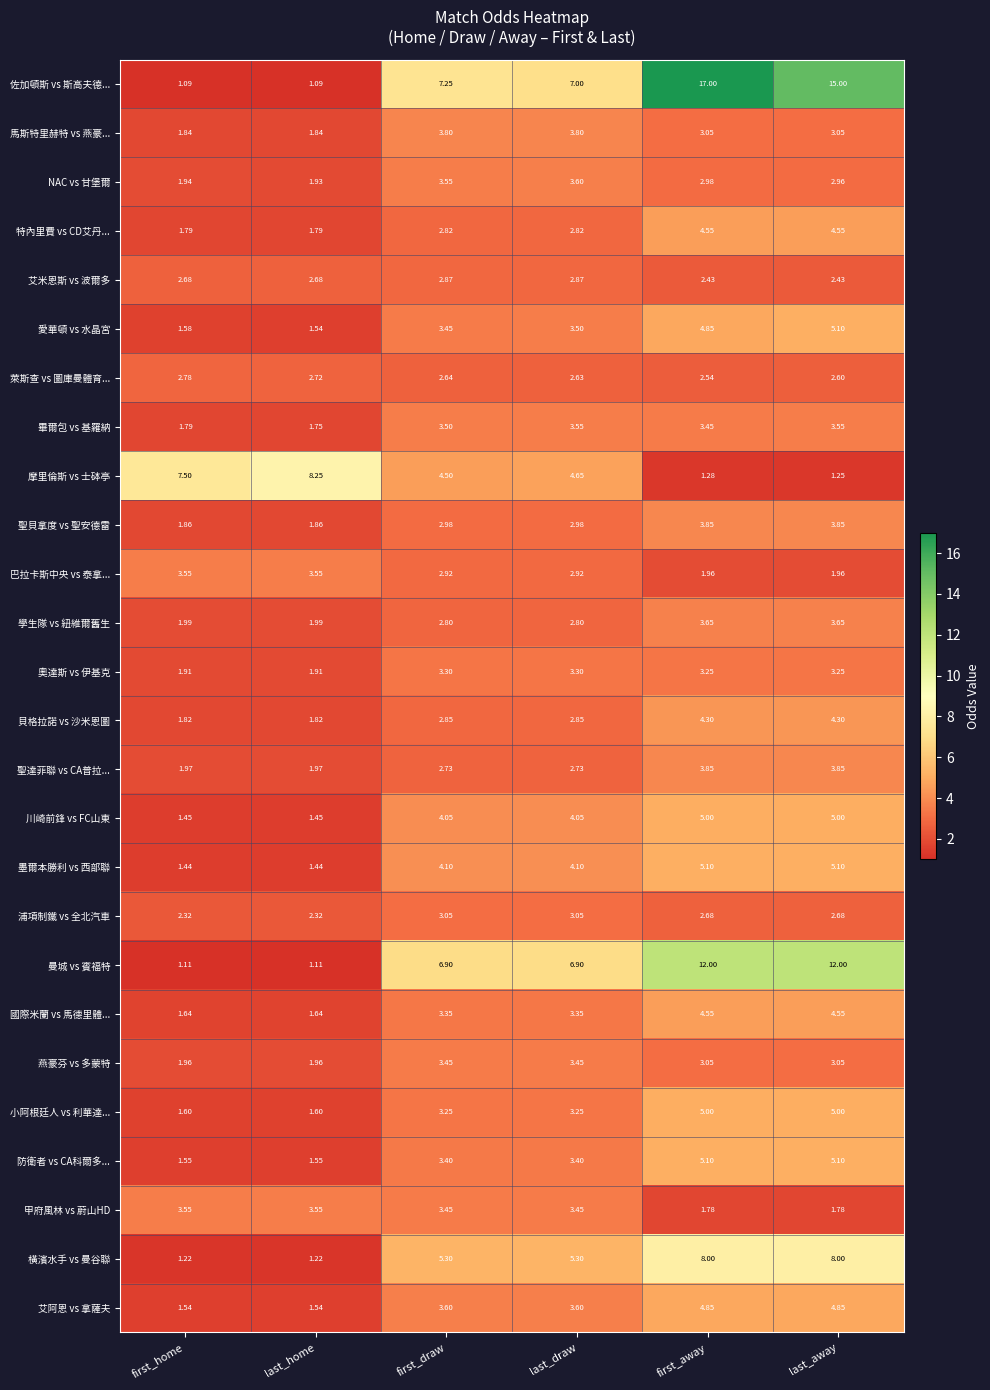

How many data points in 川崎前鋒 vs FC山東 are less than 4?

2